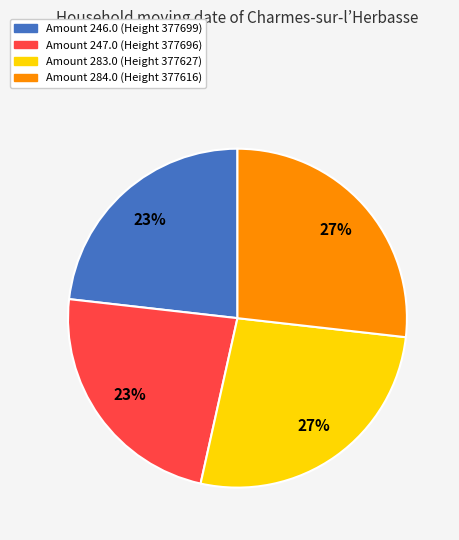

What percentage is the Amount 284.0 (Height 377616) slice, to the nearest percent?

27%